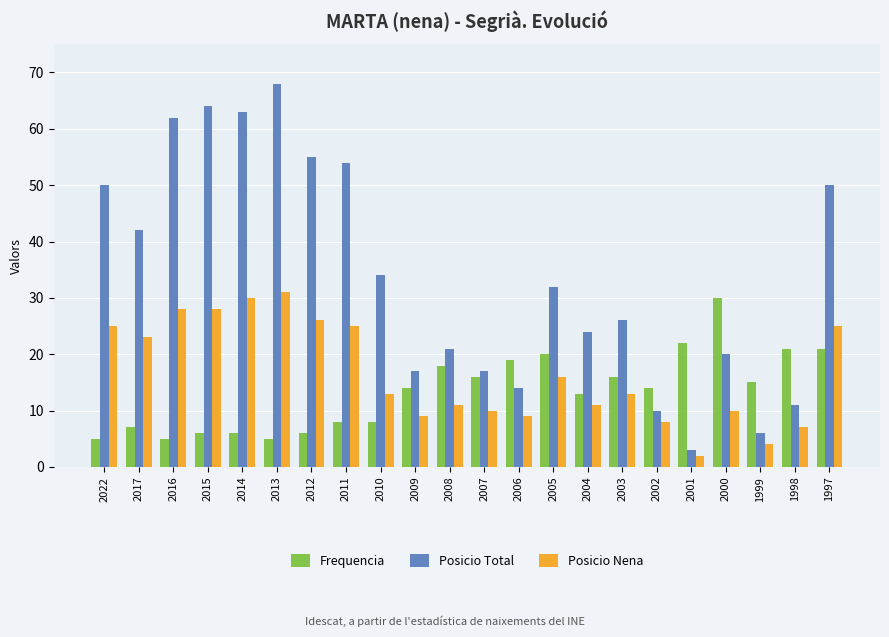

The value of Posicio Nena at 1997 is 39. True or false?

False